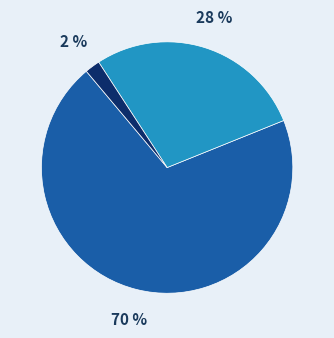

To the nearest percent, what is the difference between the largest and smallest slice percentages?

68%